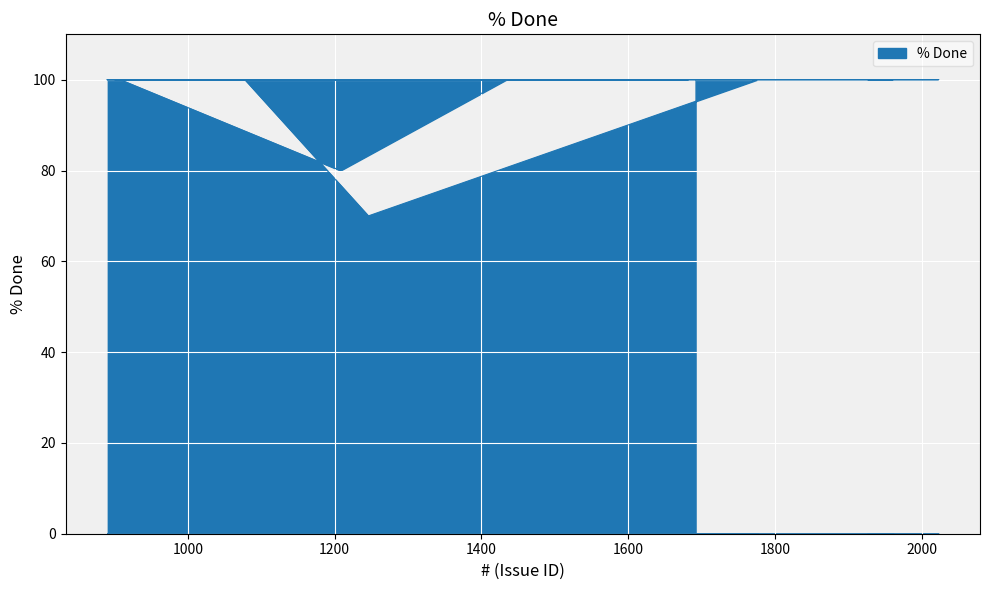

Is it true that the value at 1097 is 100?

True